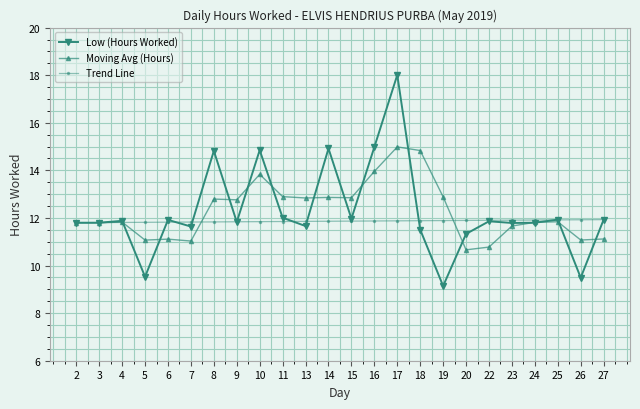

What is the average value of the Trend Line series?

11.9